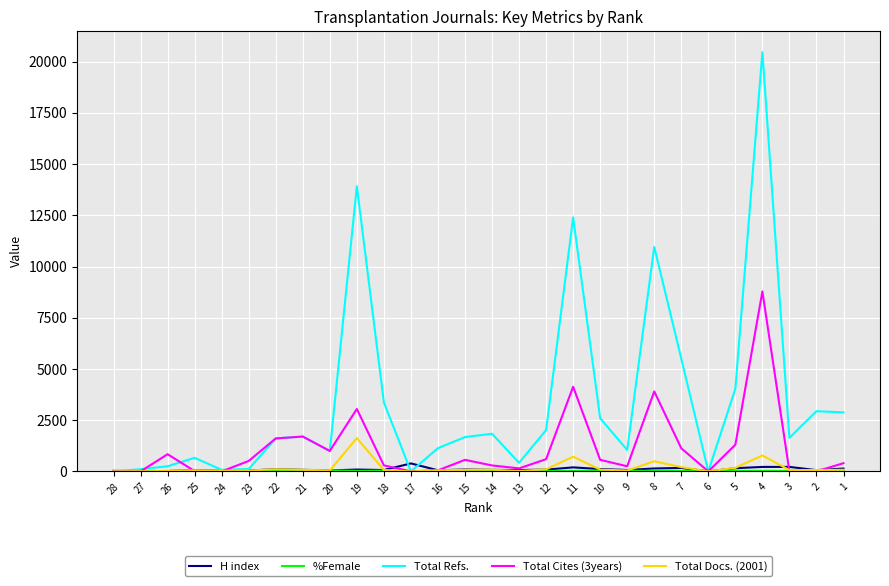

Which series changed the most between 24 and 21?

Total Cites (3years)